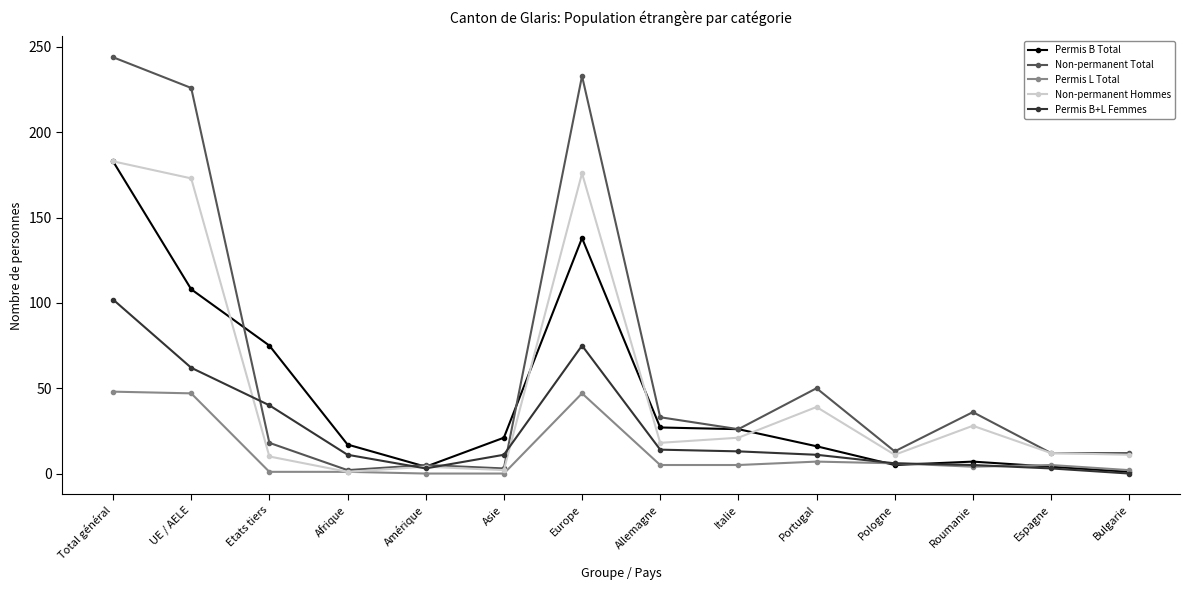

The Non-permanent Total series shows 244 at Total général. True or false?

True